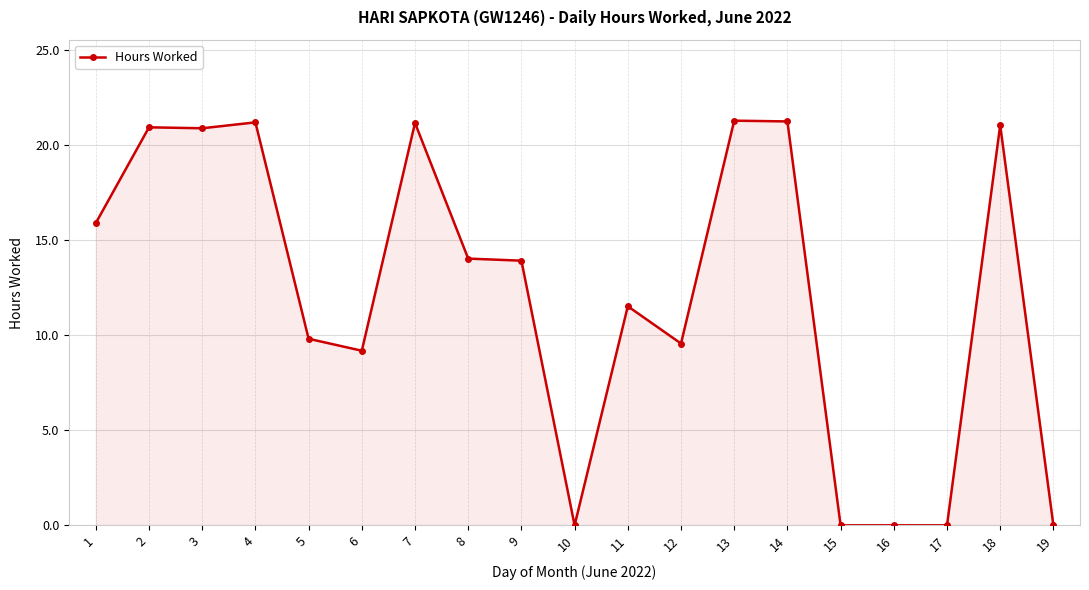

What is the ratio of the value at 5 to the value at 7?

0.5